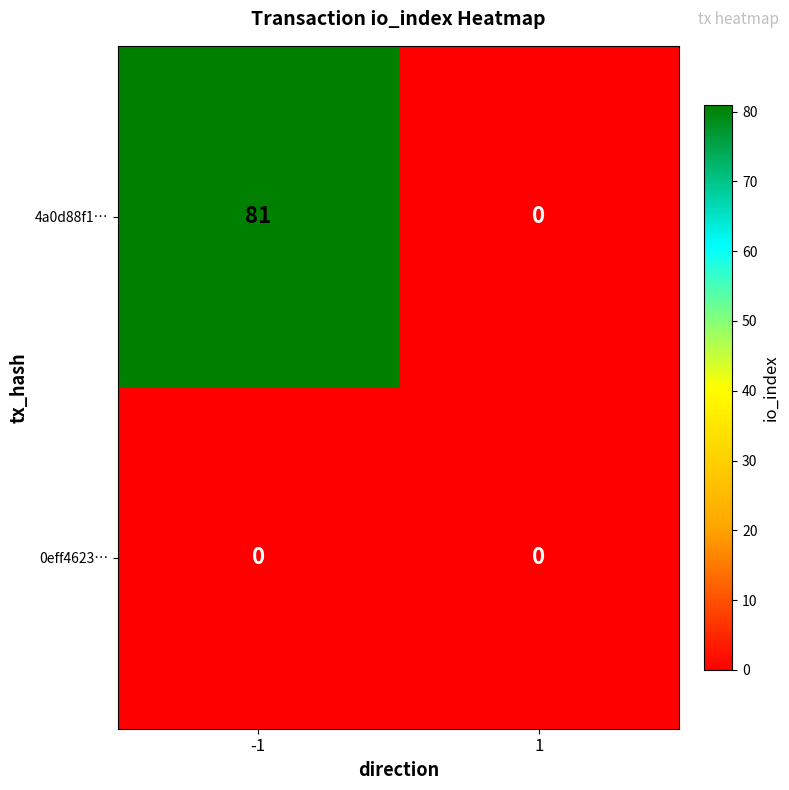

List the series in order of their peak value, lowest first.

0eff4623…, 4a0d88f1…